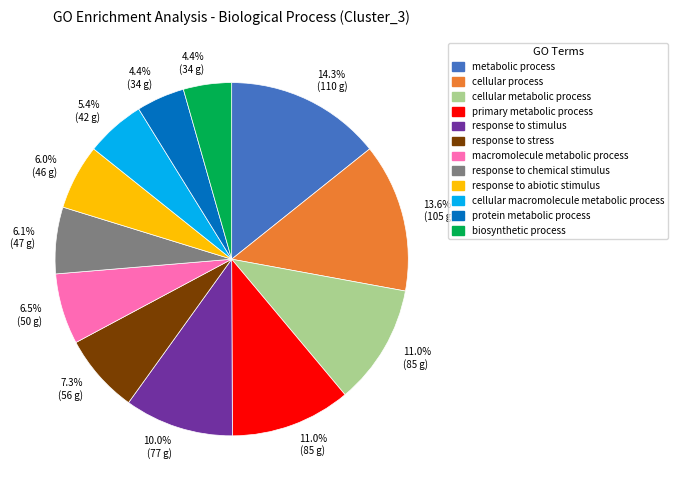

Does any single category account for the majority?

No